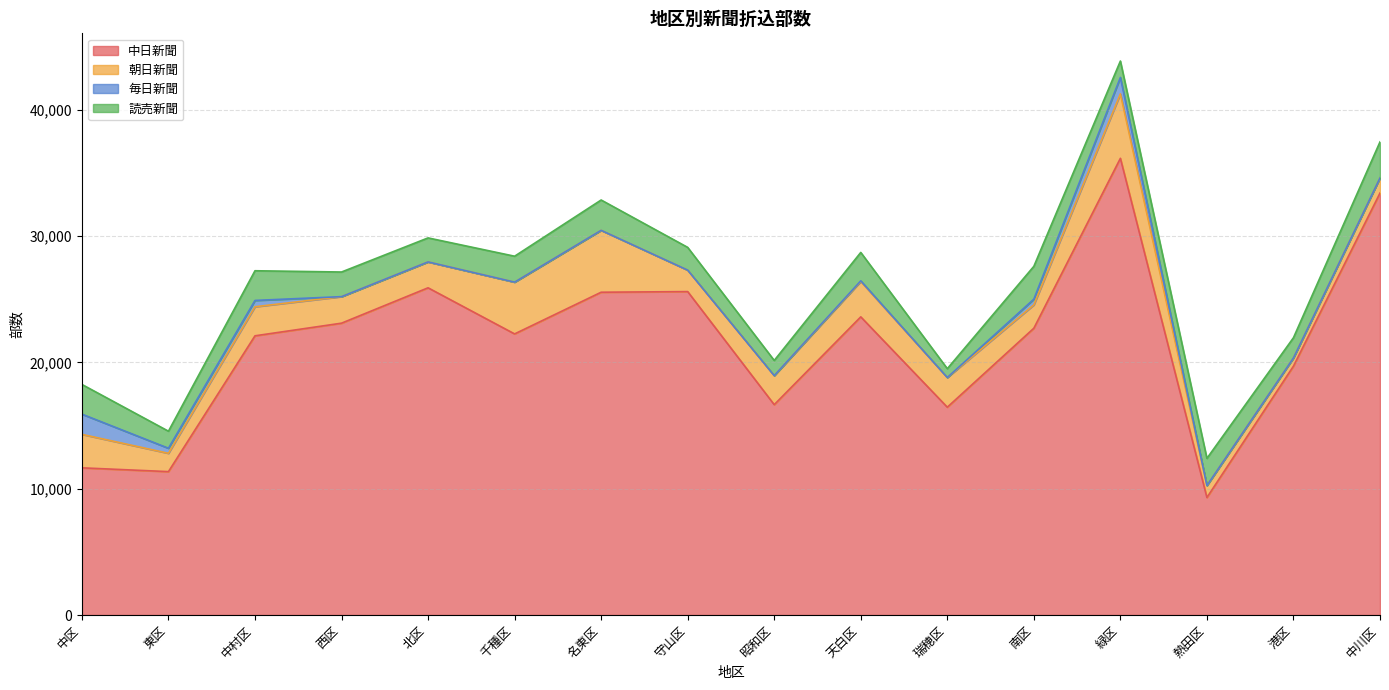

At which label is 朝日新聞 closest to 2875?

天白区